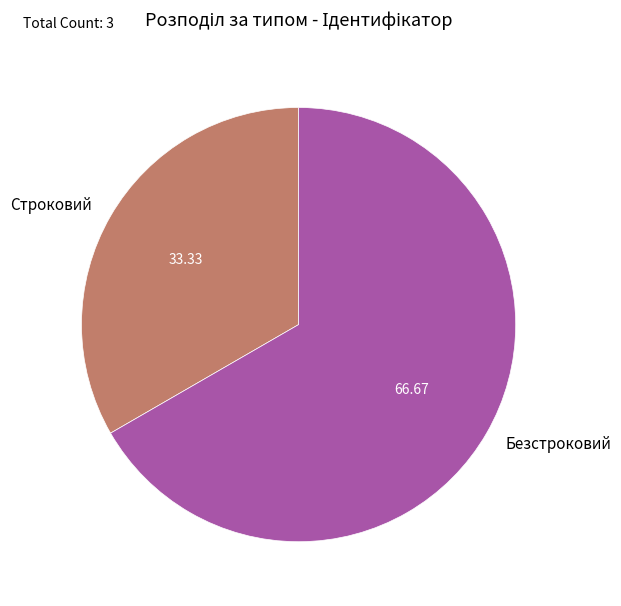

Combined, do Строковий and Безстроковий account for over 50%?

Yes